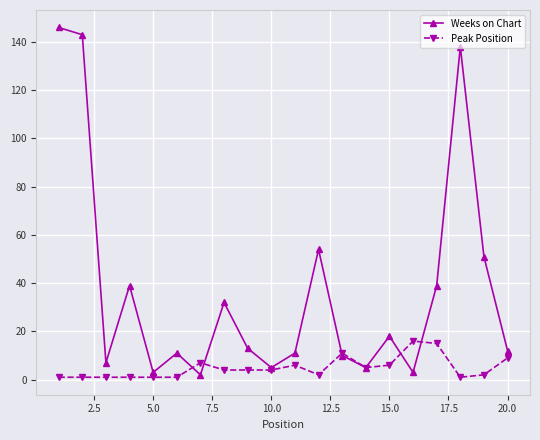

True or false: Peak Position has more than 0 points higher than both neighbors.

True